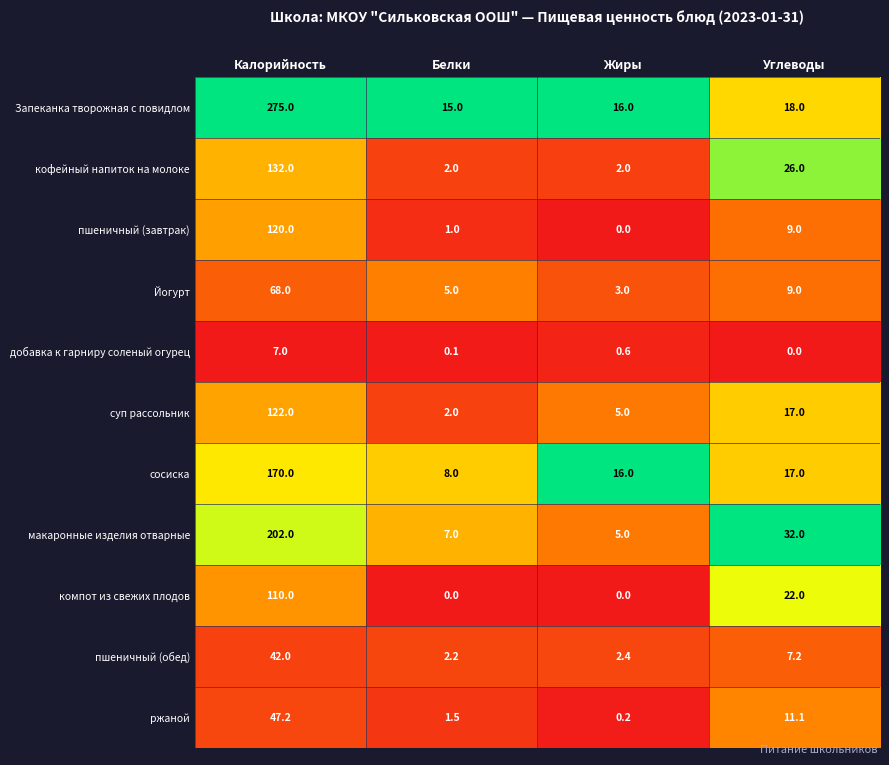

Count the компот из свежих плодов values in the range 0 to 110.

4